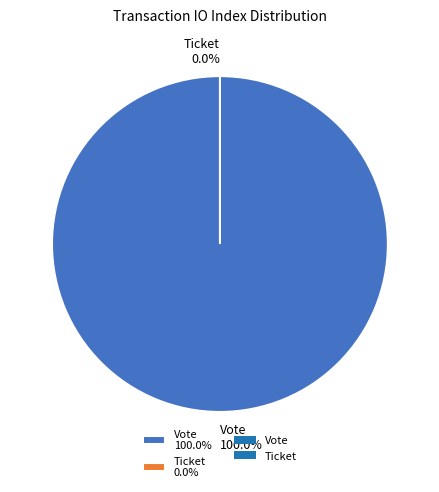

How many slices are in this pie chart?

2